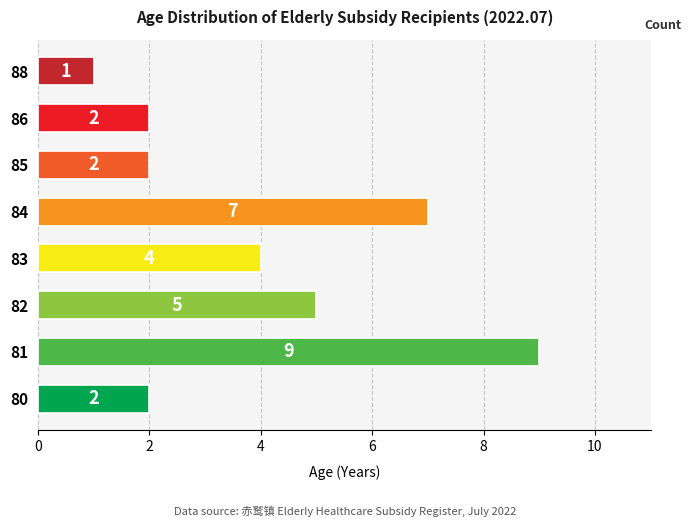

What is the change in value from 84 to 88?

-6